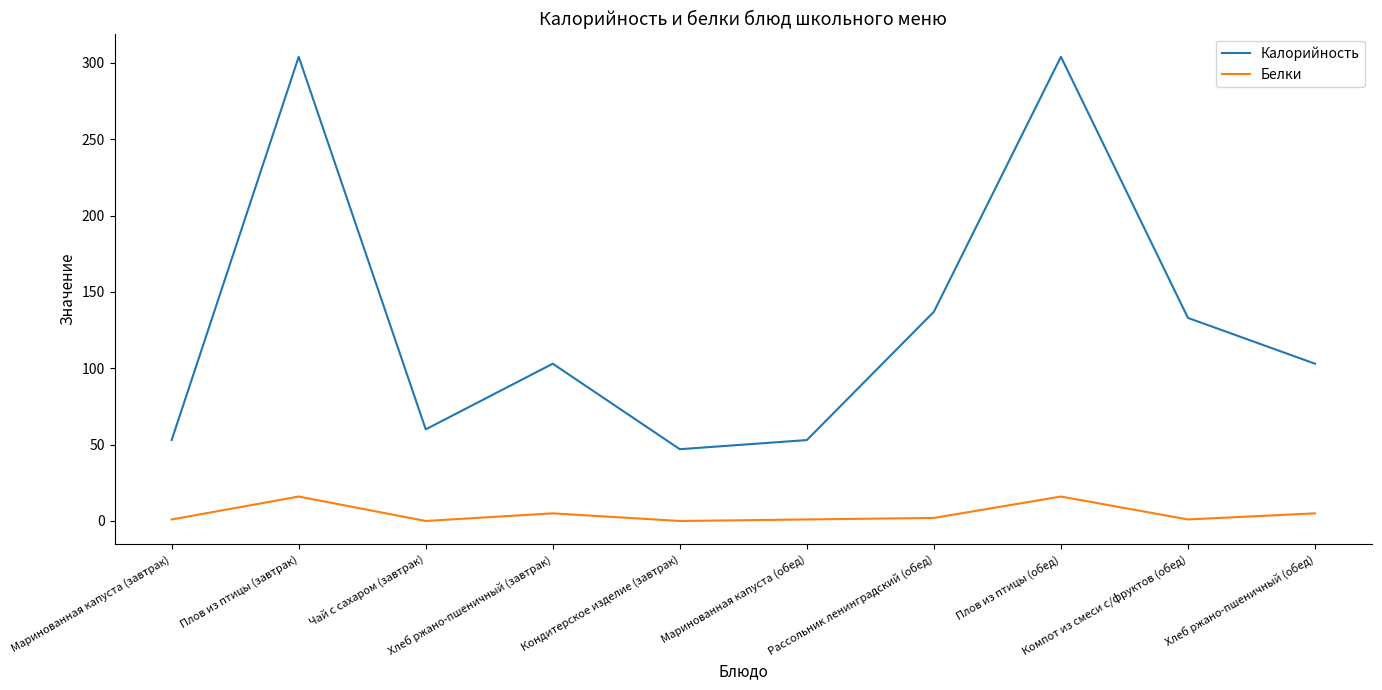

Where is the first local maximum for Белки?

Плов из птицы (завтрак)